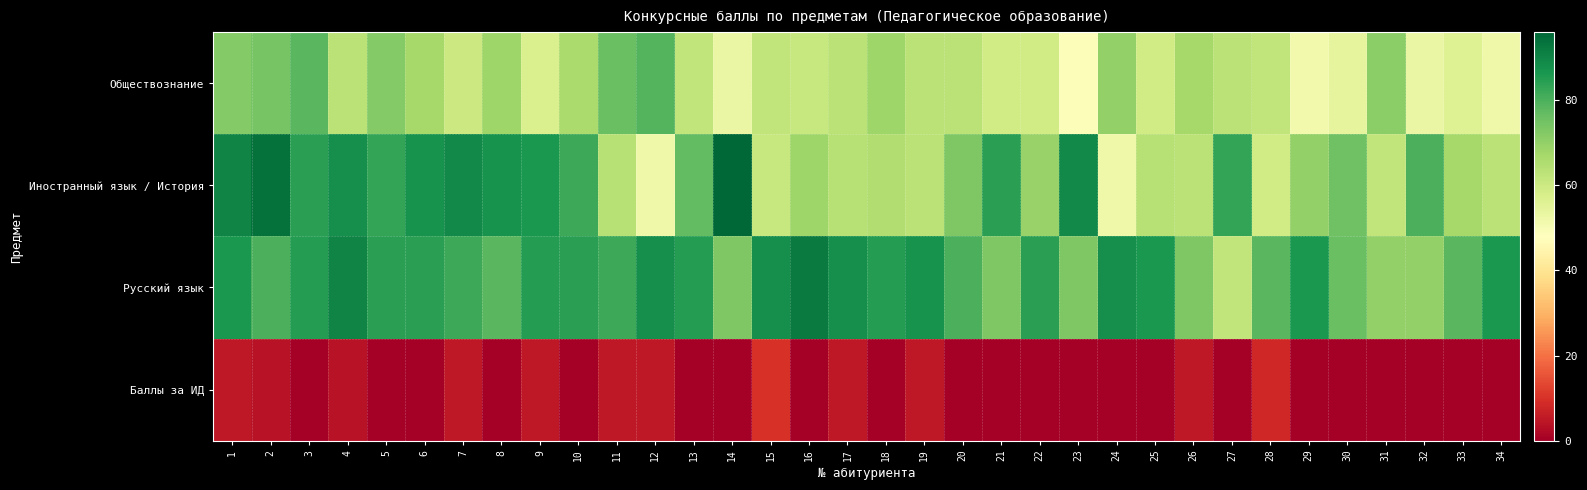

At which category is the sum across all series the highest?

1